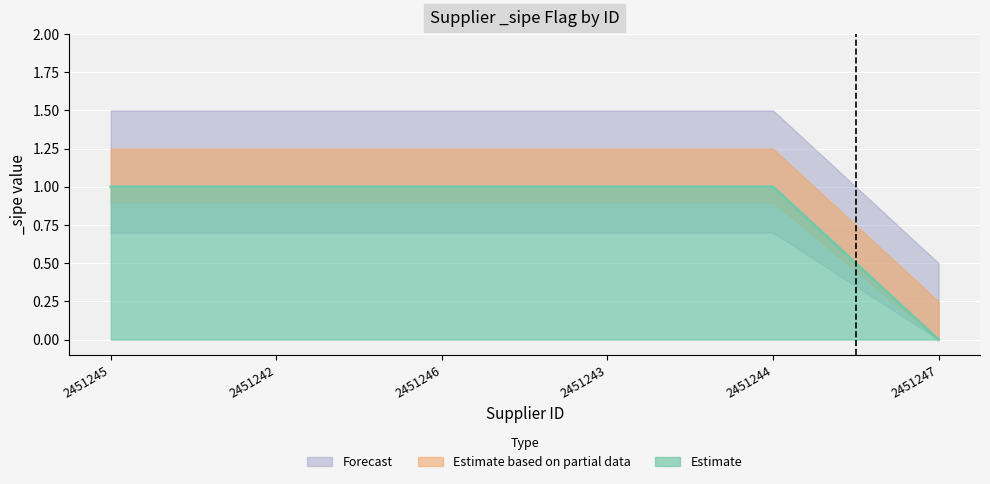

At which label is the value closest to 0?

2451247